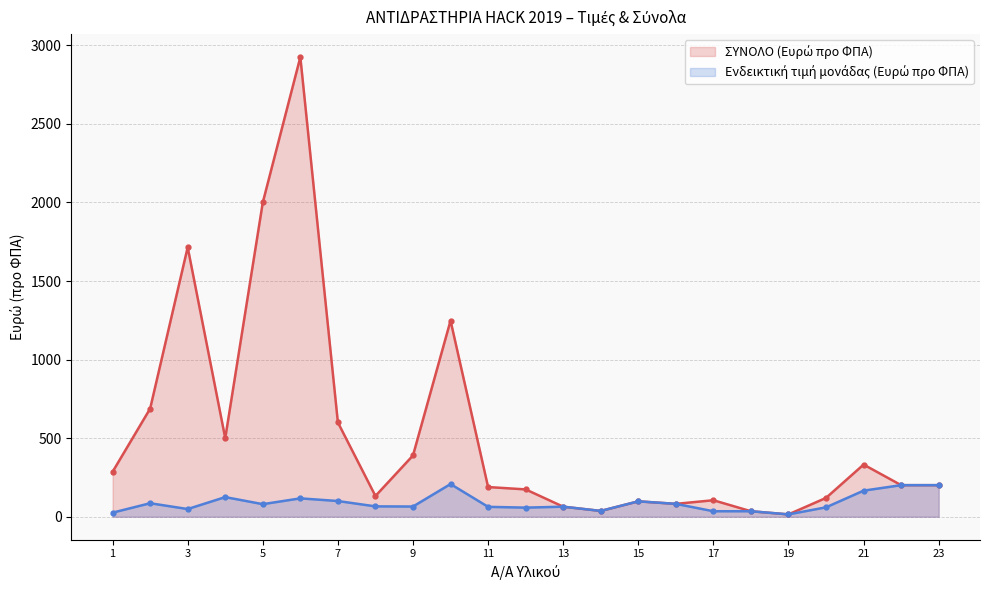

How many distinct data groups are displayed?

2